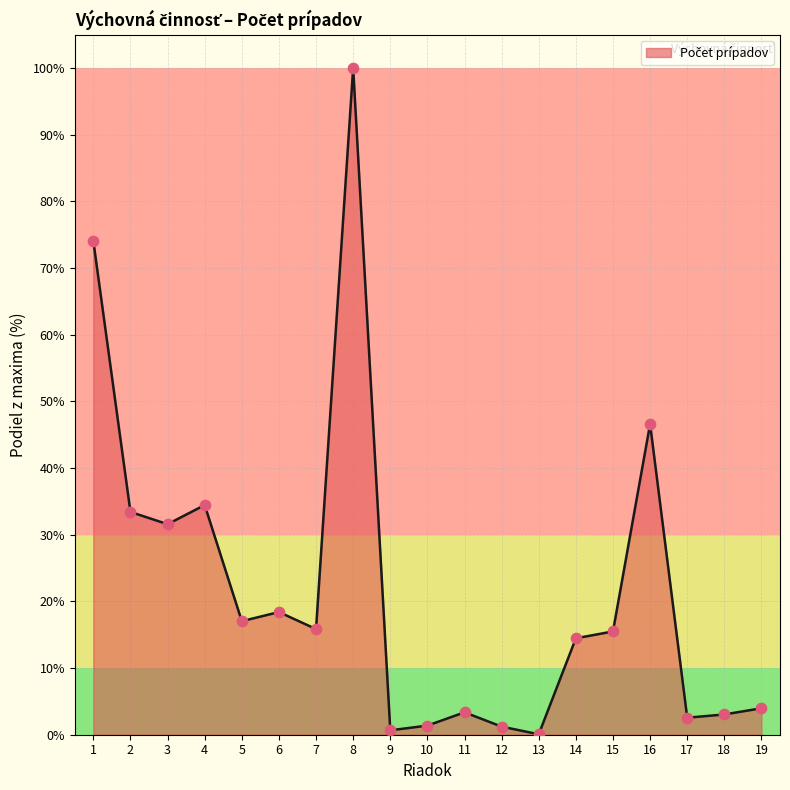

What is the change in value from 9 to 16?

+45.9